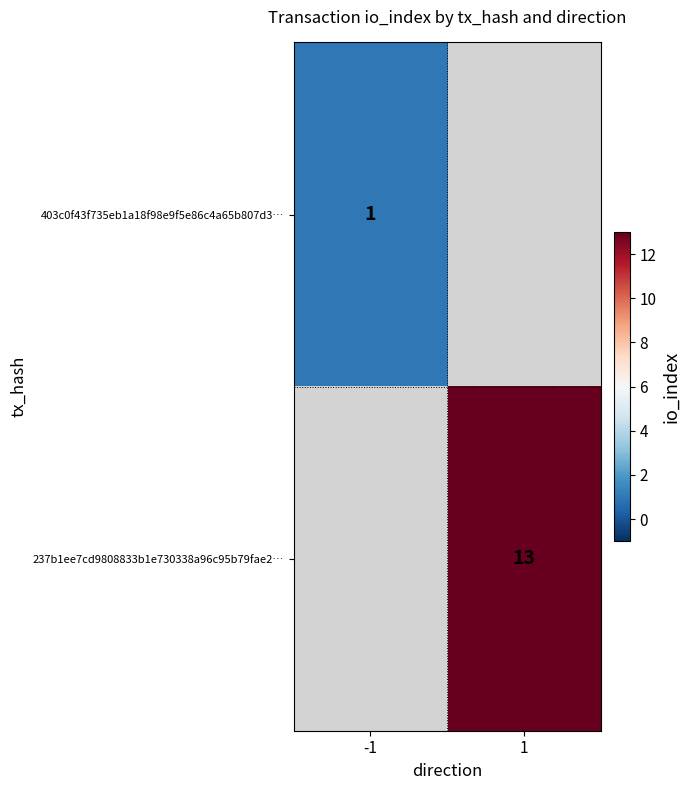

At which category does the chart reach its minimum across all series?

-1